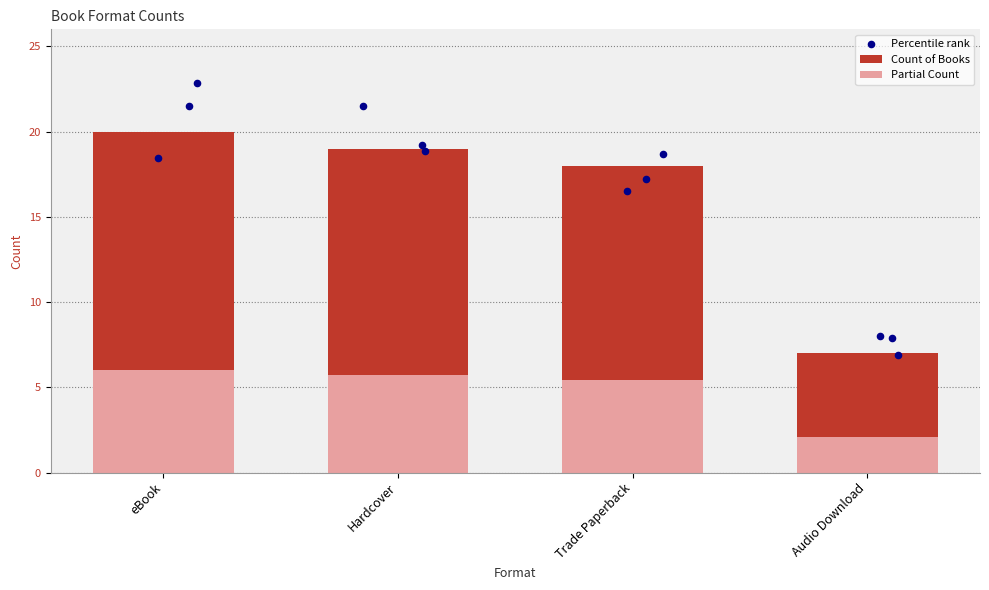

Between Hardcover and eBook, which is larger?

eBook